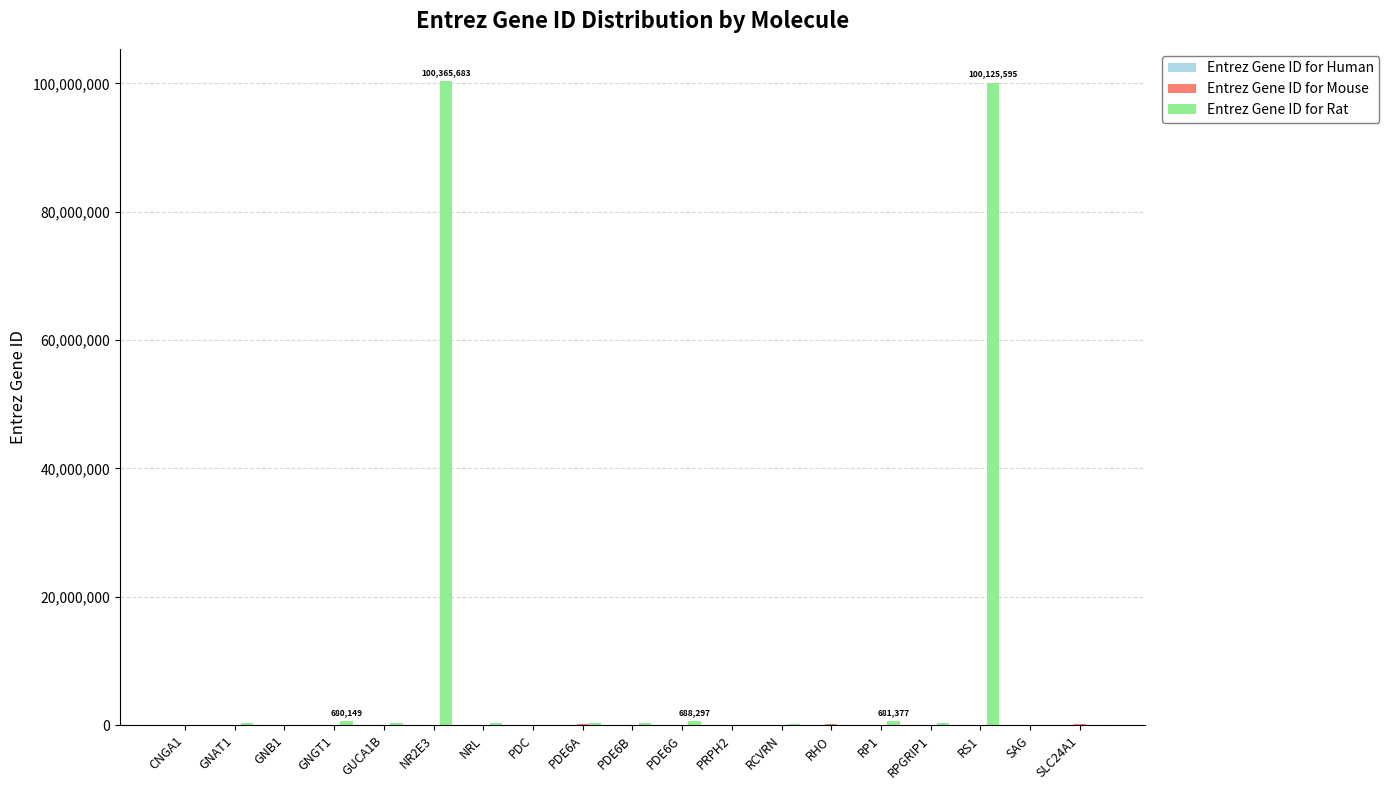

Which series has the largest total across all categories?

Entrez Gene ID for Rat